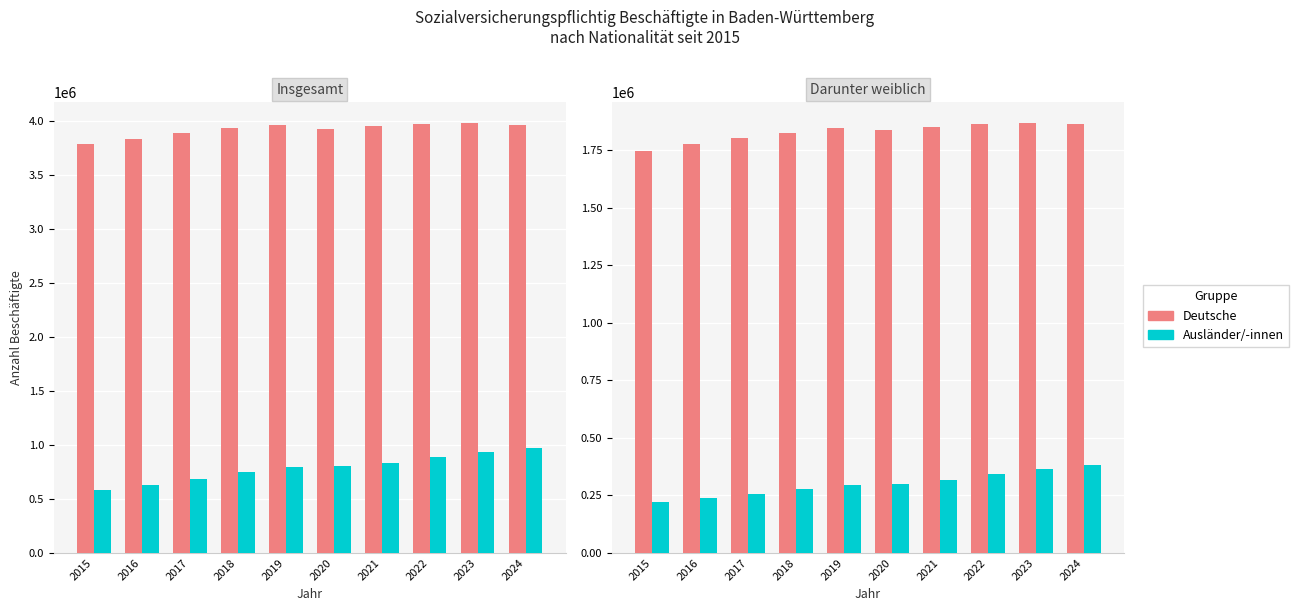

What is the value of the Ausländer/-innen bar at the 5th from the left?

294705